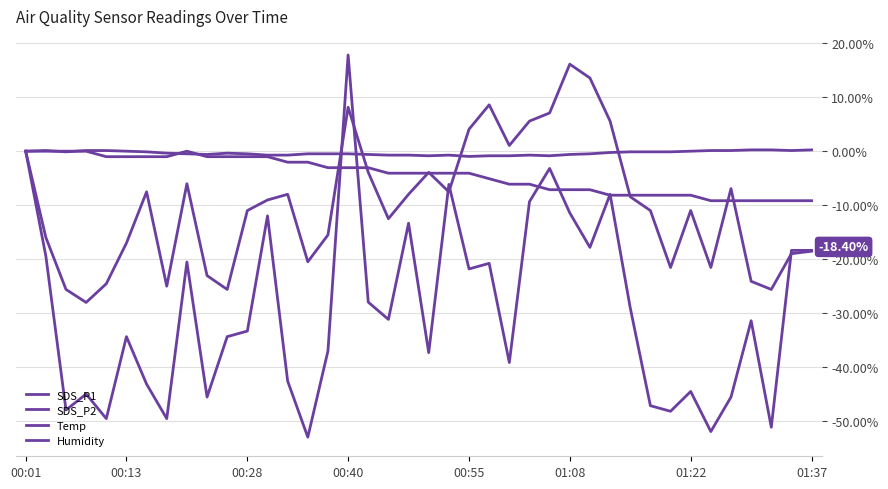

What is the minimum value shown in the chart?

-53.0